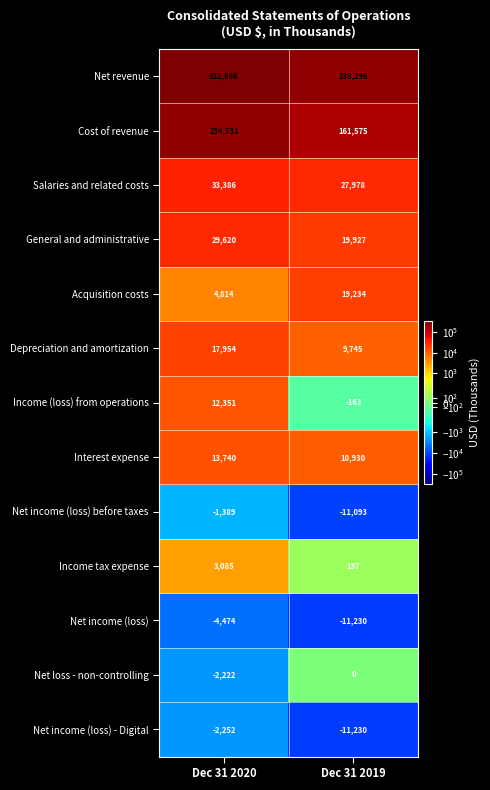

Rank the series at Dec 31 2020 from lowest to highest value.

Net income (loss), Net income (loss) - Digital, Net loss - non-controlling, Net income (loss) before taxes, Income tax expense, Acquisition costs, Income (loss) from operations, Interest expense, Depreciation and amortization, General and administrative, Salaries and related costs, Cost of revenue, Net revenue